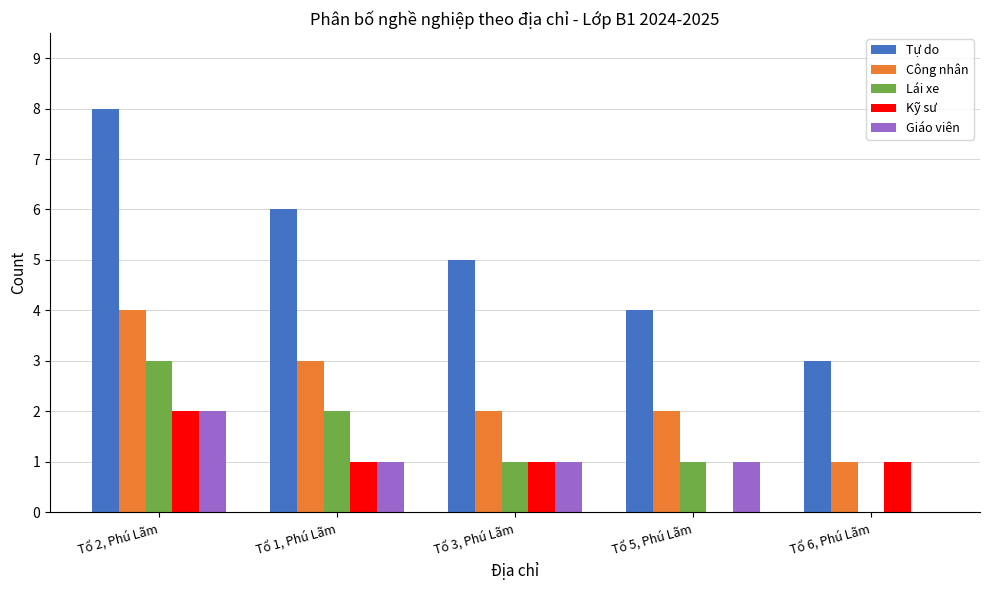

The value of Kỹ sư at Tổ 1, Phú Lãm is 1. True or false?

True